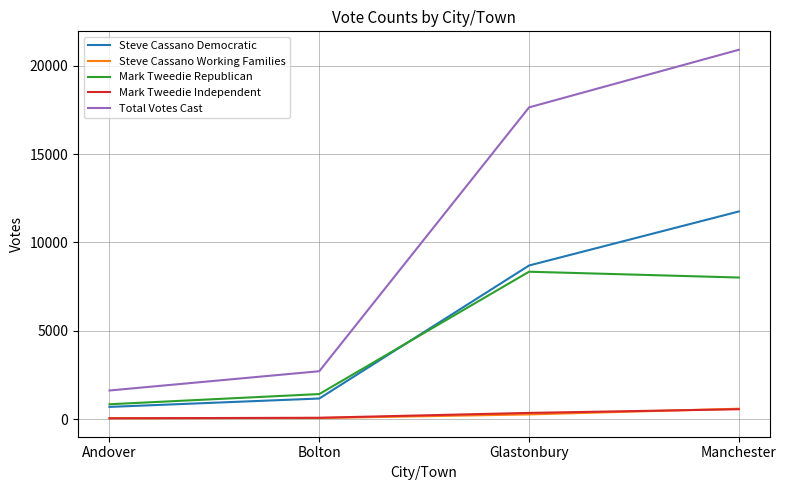

What is the difference between the Mark Tweedie Independent values at Glastonbury and Andover?

305